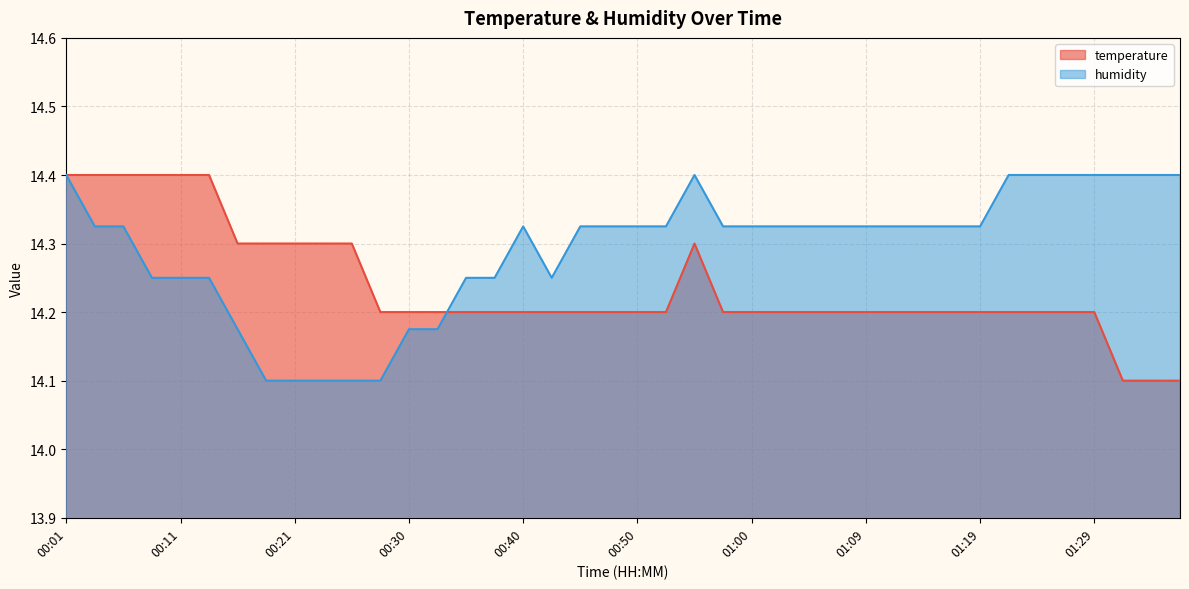

Does the chart display data point markers on the line(s)?

No